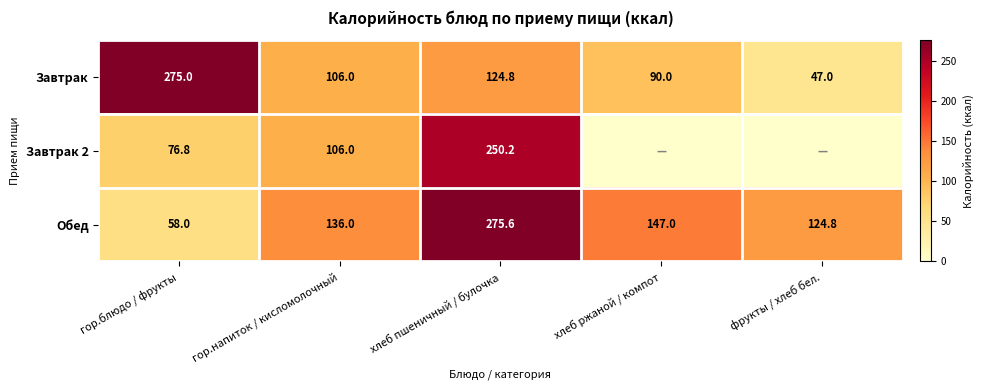

What is the total value across all series at хлеб ржаной / компот?

237.0